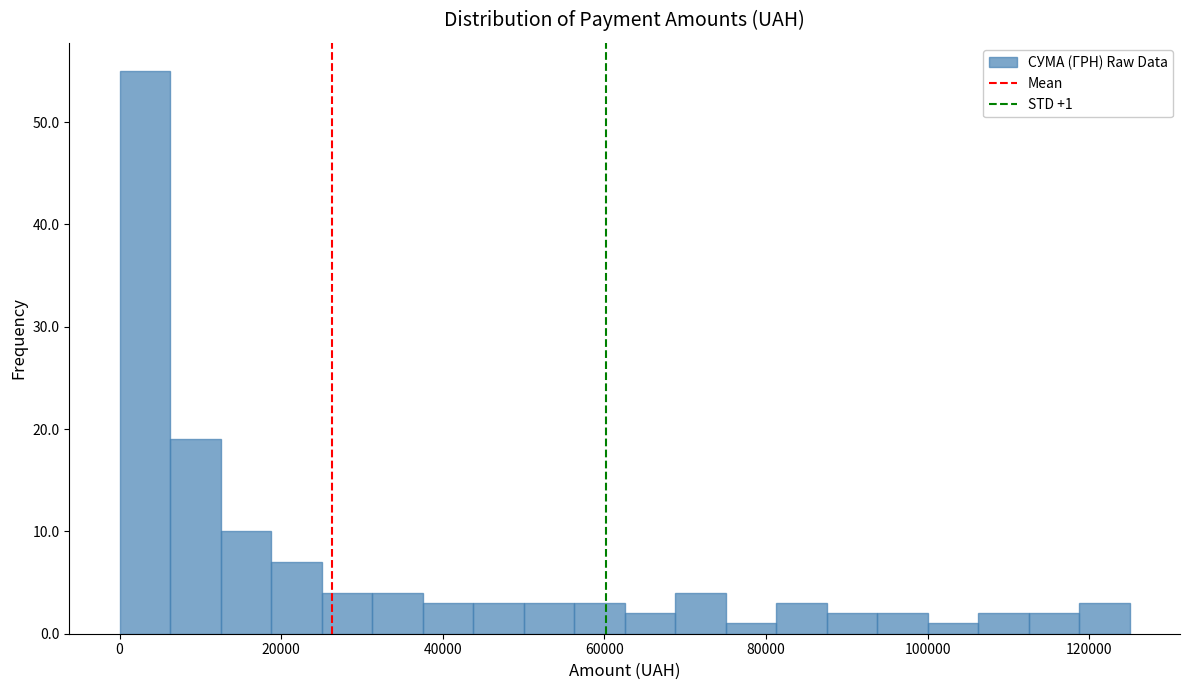

Read against the x-axis, roughly where is the centre of the tallest bar?

4000